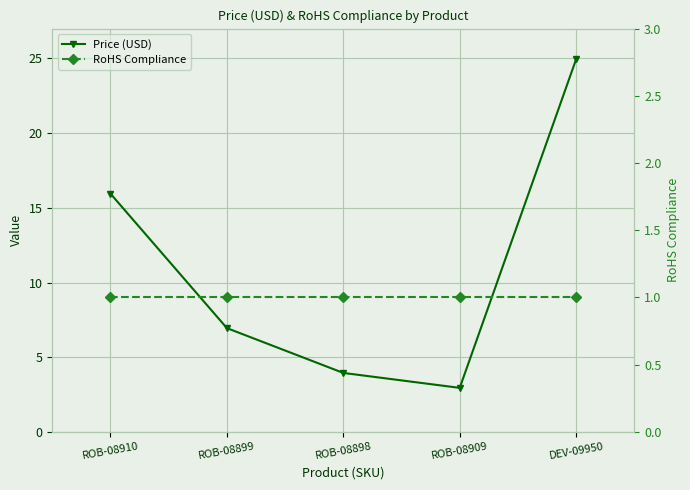

Which series has the largest total across all categories?

Price (USD)